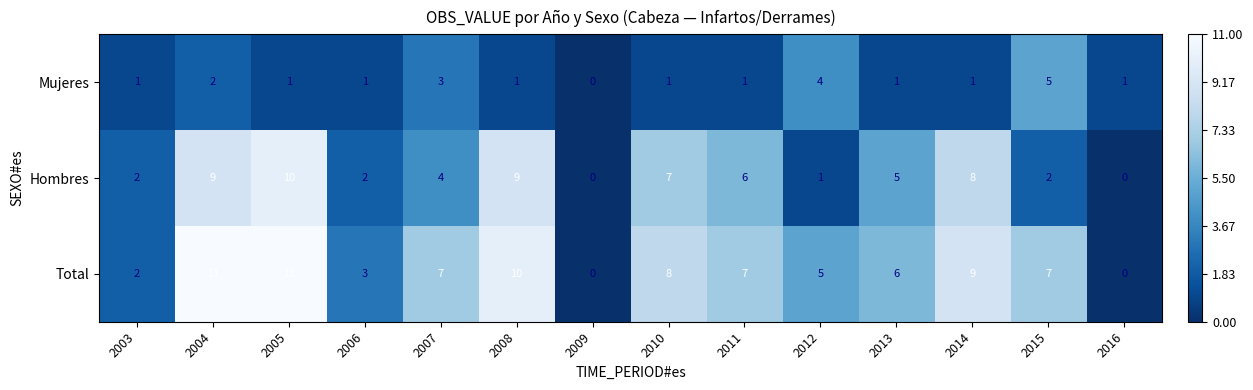

Where does the Hombres series first go above 5?

2004